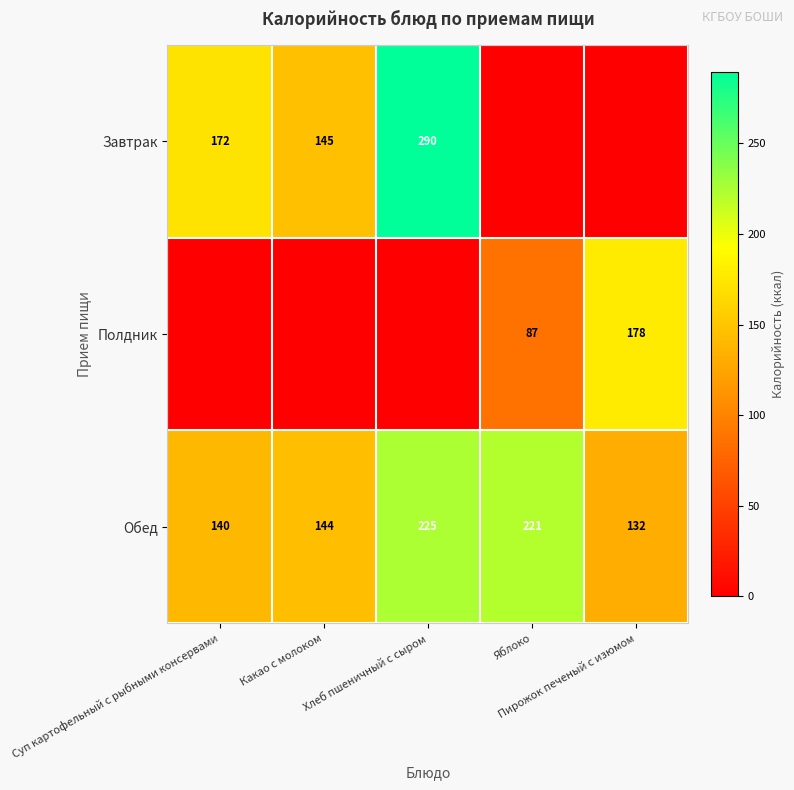

What is the minimum value for Обед?

132